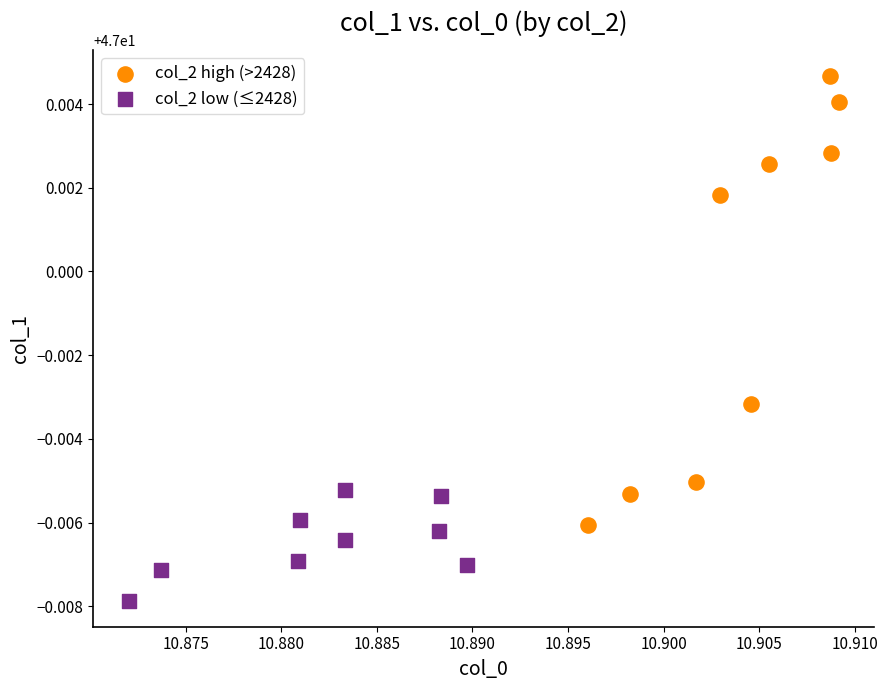

Which series reaches the maximum Y coordinate?

col_2 high (>2428)